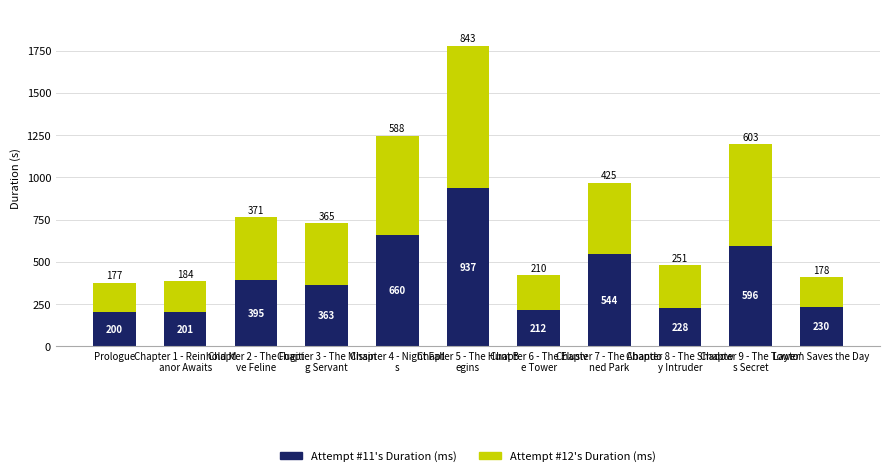

What is the minimum value for Attempt #11's Duration (ms)?

200.3